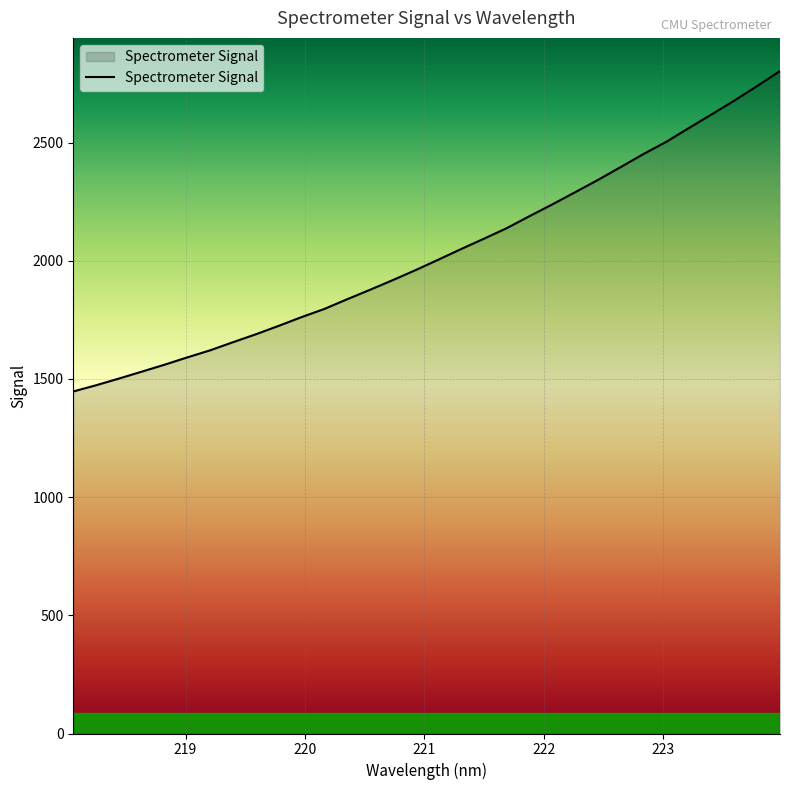

What is the difference between the maximum and minimum values?

1355.9